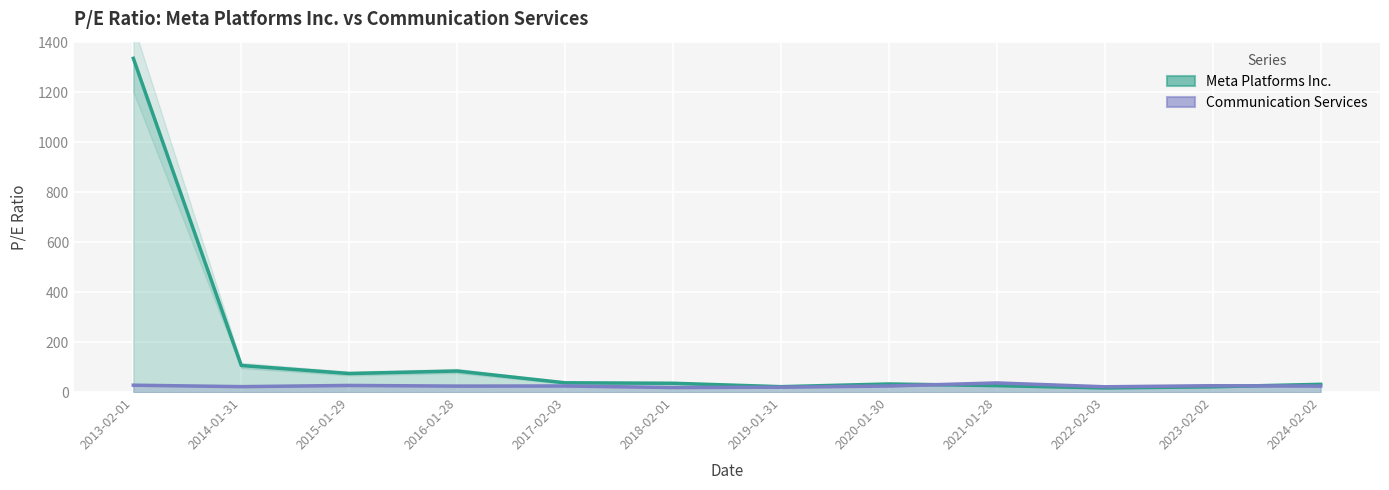

At which category does Communication Services reach its first local peak?

2015-01-29